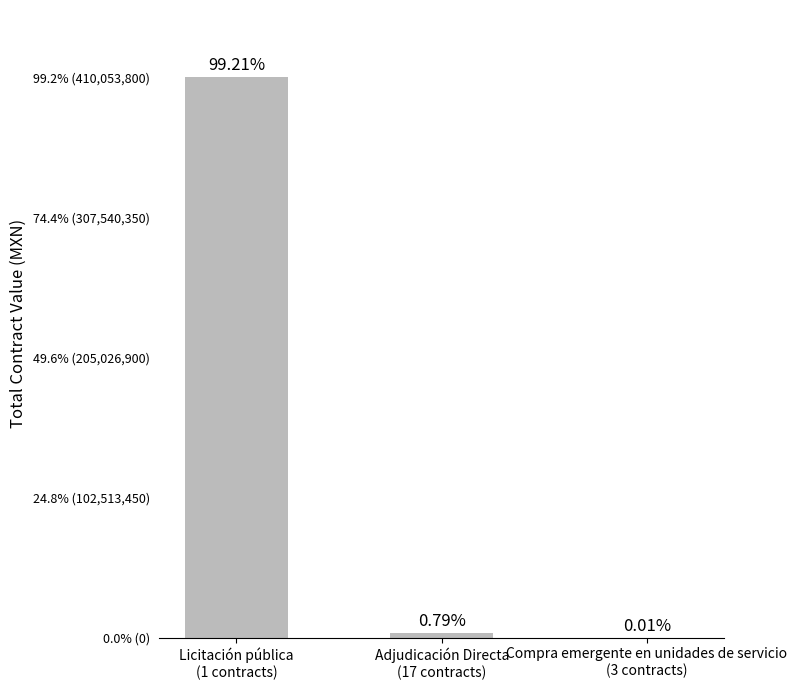

Is it true that the value at Adjudicación Directa
(17 contracts) is 3249087.3?

True